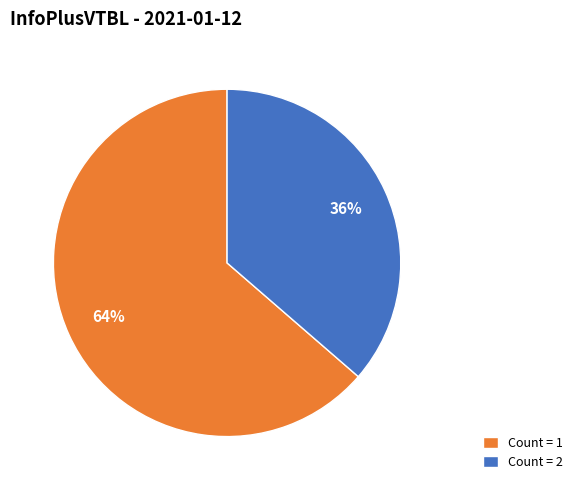

Count the number of slices in the pie.

2